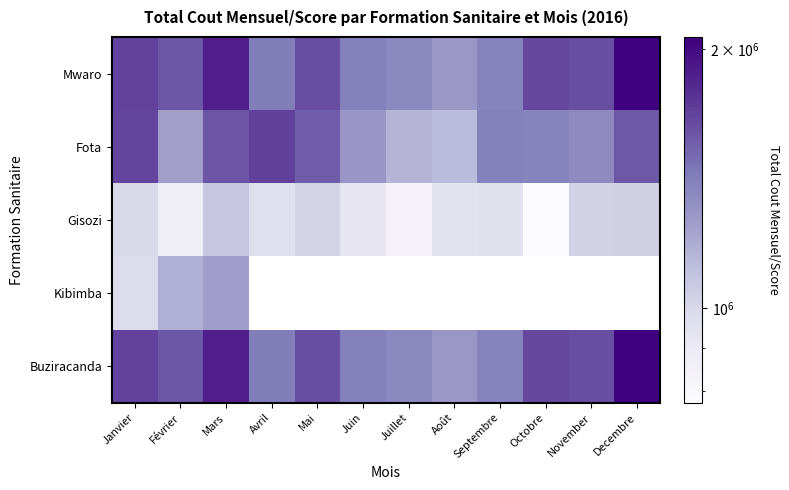

Is it true that Gisozi equals 1078700.0 at Mars?

True